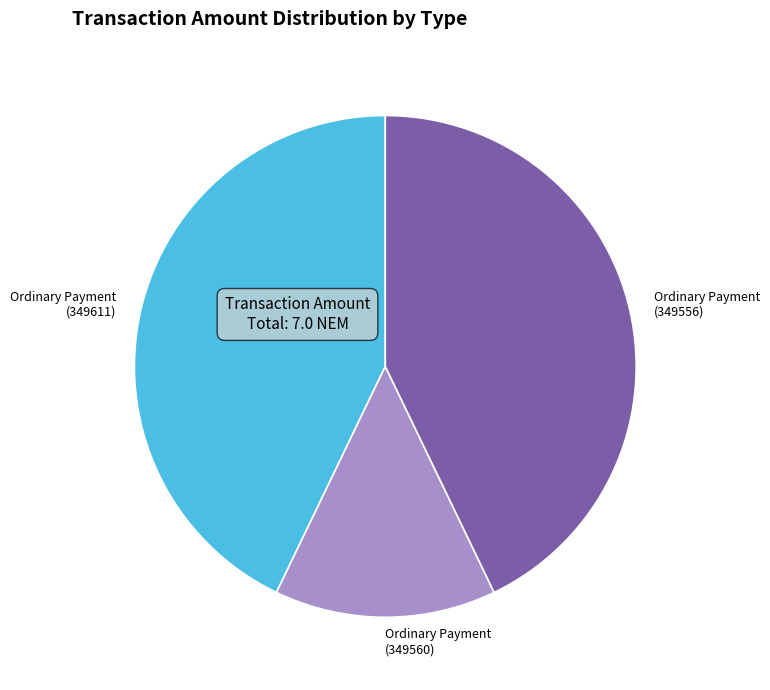

What is the smallest slice in the pie chart?

Ordinary Payment (349560)